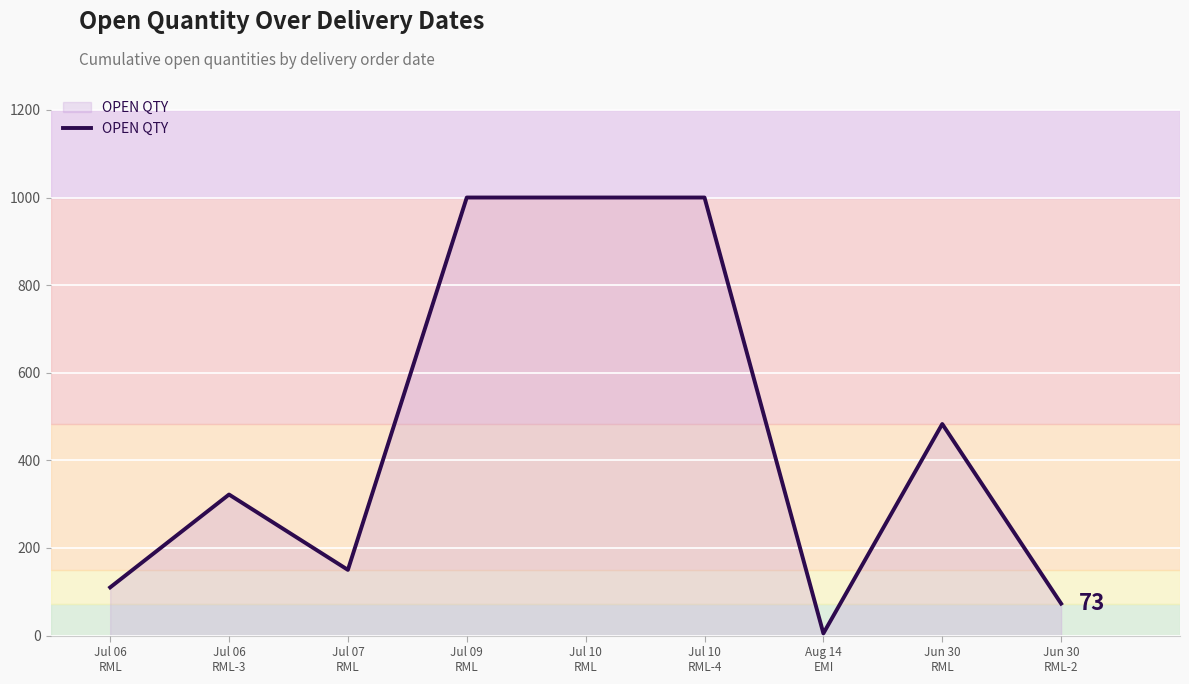

What value does the data have at Jul 09
RML, to the nearest 10?

1000